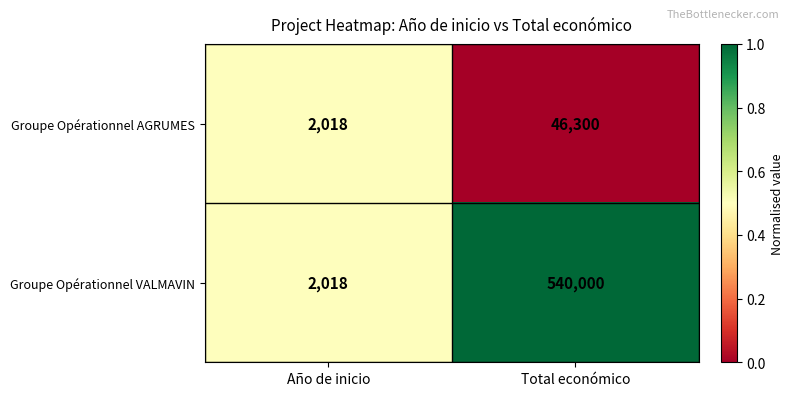

How many series are shown in this chart?

2